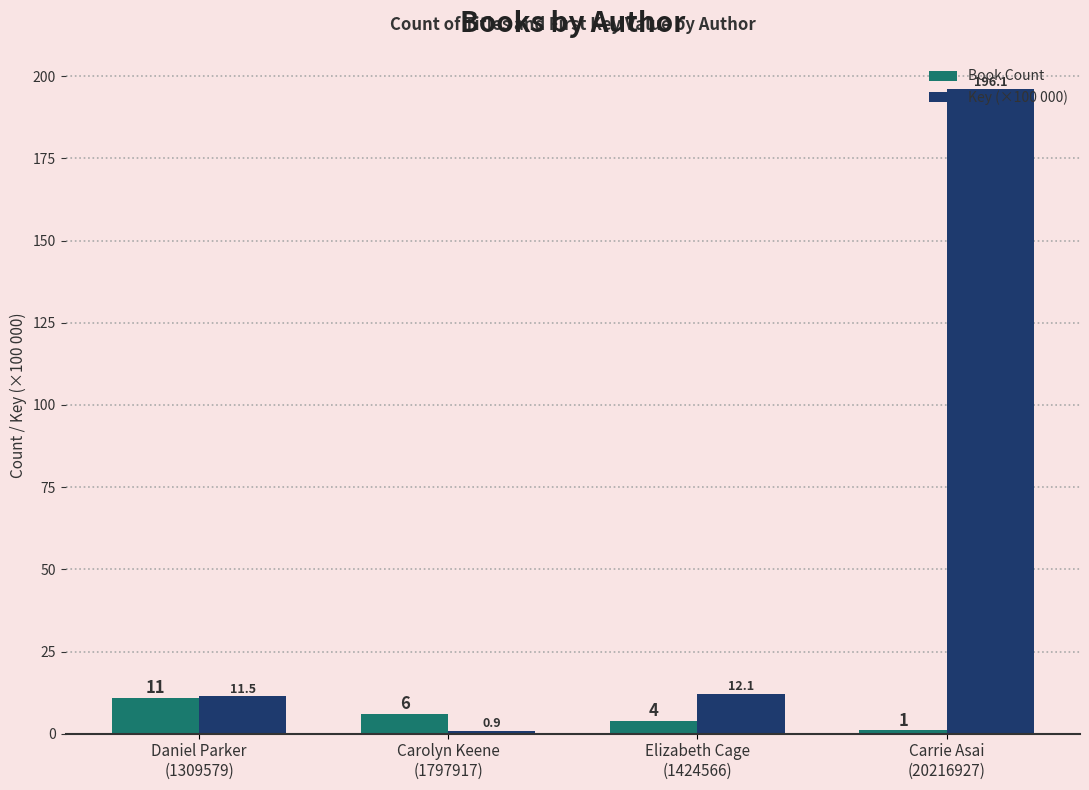

What is the total value across all series at Carolyn Keene
(1797917)?

6.9